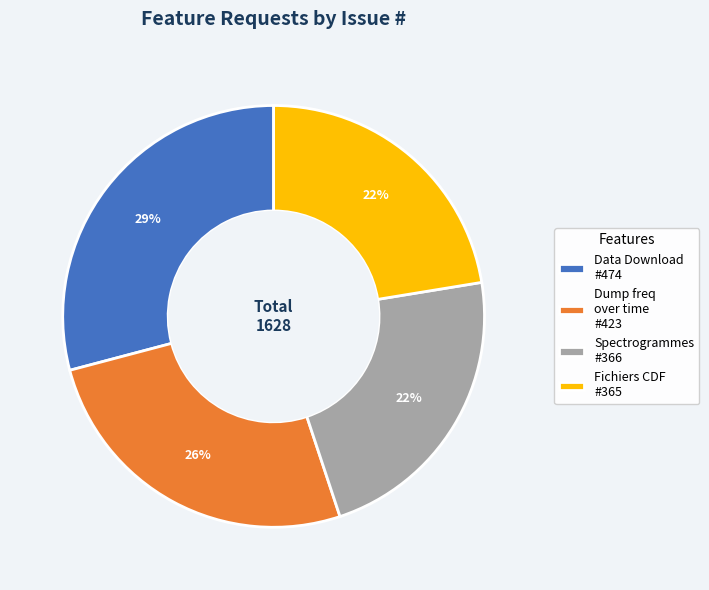

True or false: Spectrogrammes #366 accounts for 22% of the total.

True